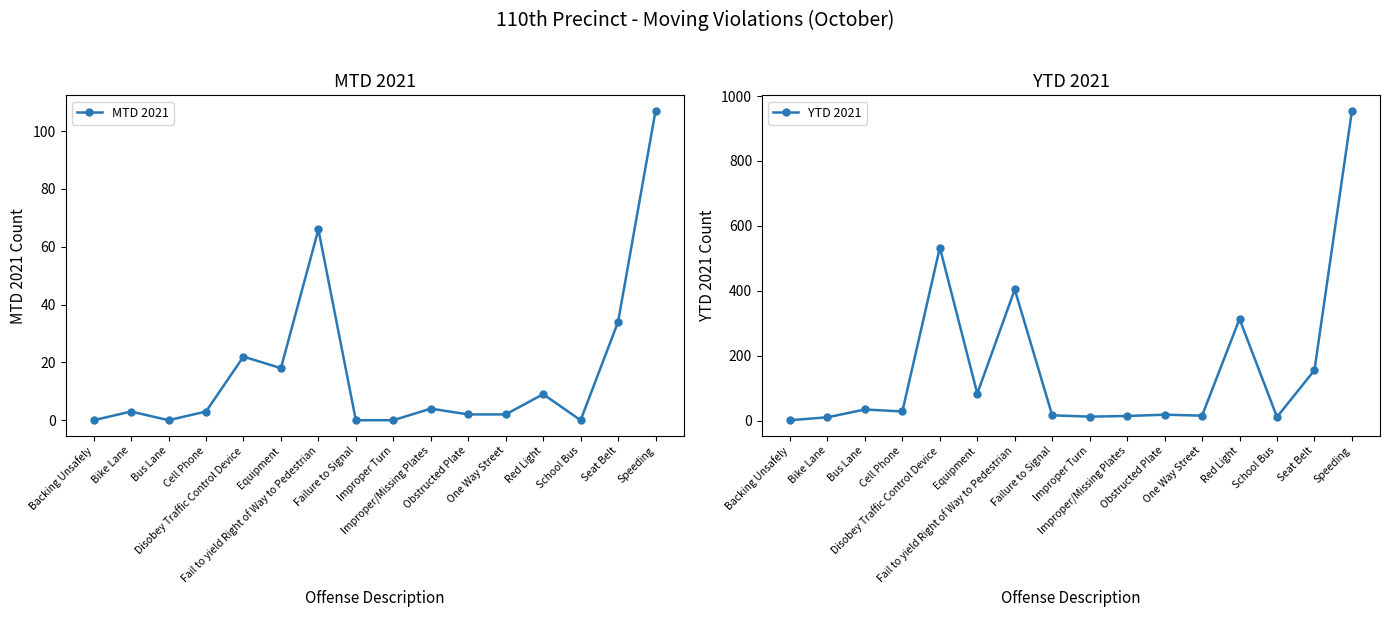

Which series has the largest range (max minus min)?

YTD 2021